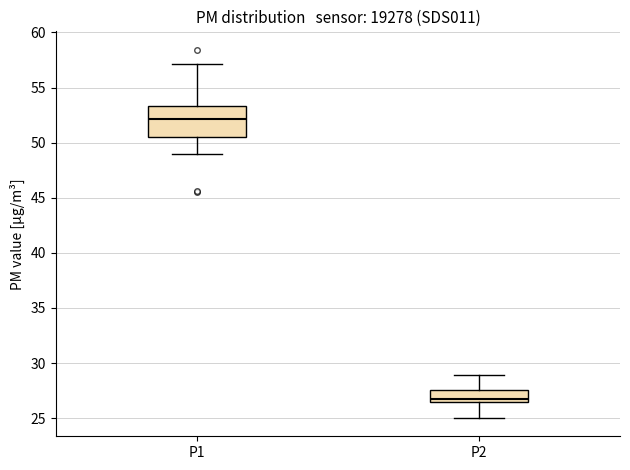

Where is the lower edge of the box for P1 on the y-axis? The values are not printed on the chart, so give them approximately, as read against the axis.

50.5